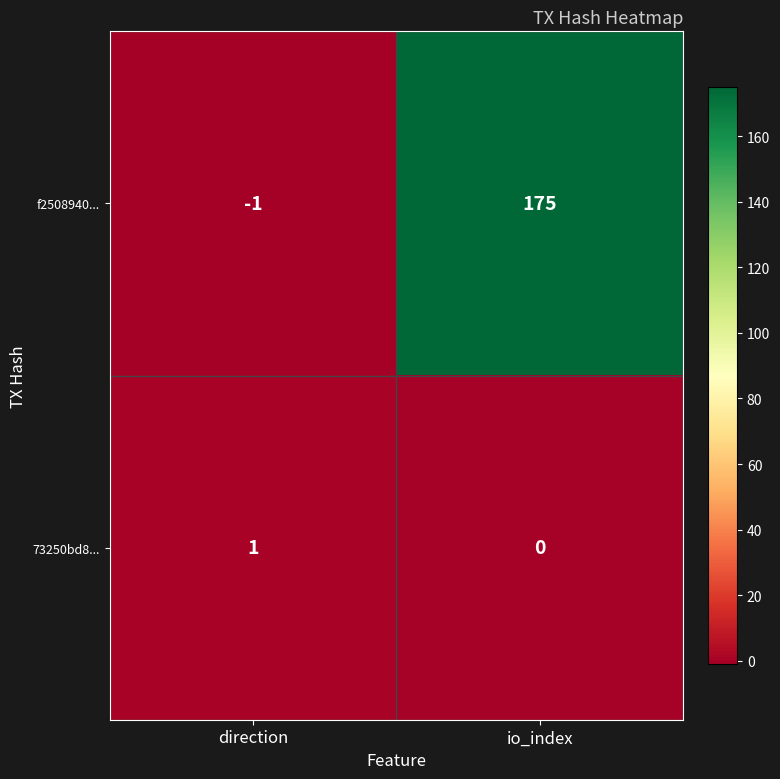

What is the smallest value displayed?

-1